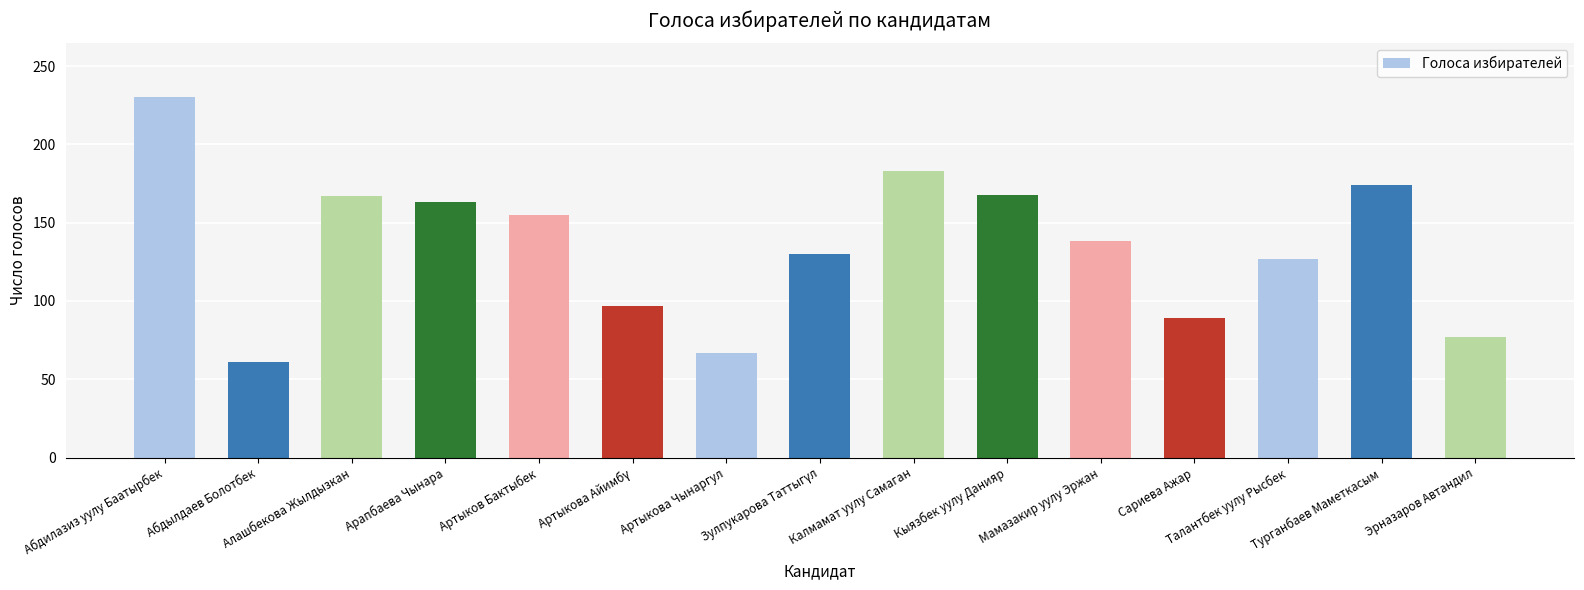

At which label is the value closest to 145?

Мамазакир уулу Эржан